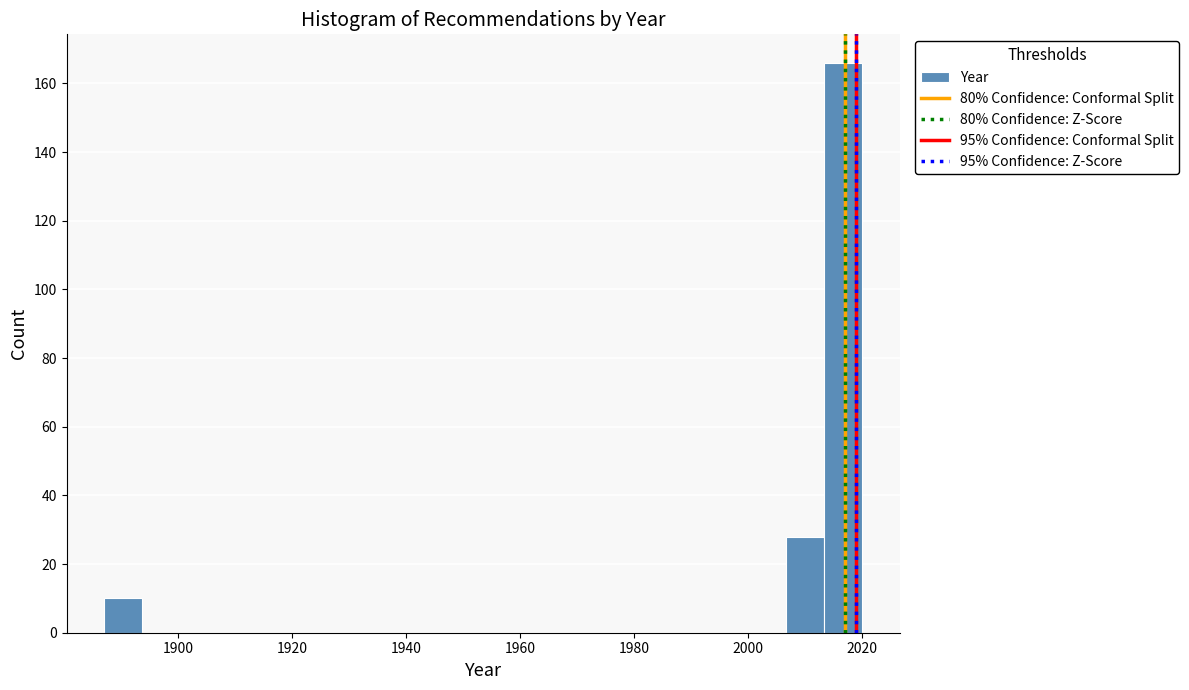

Read against the x-axis, roughly where is the centre of the tallest bar?

2016